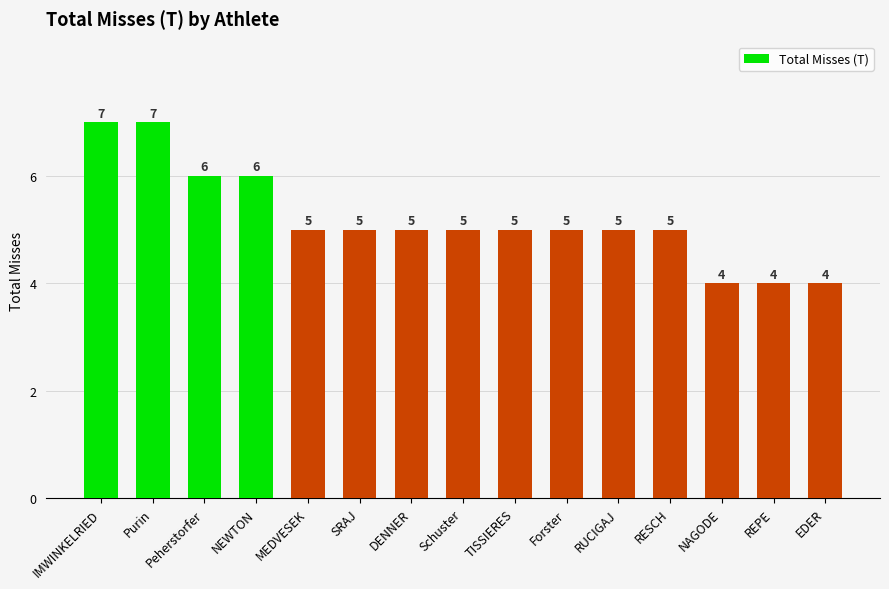

What is the label of the 8th bar from the right?

Schuster